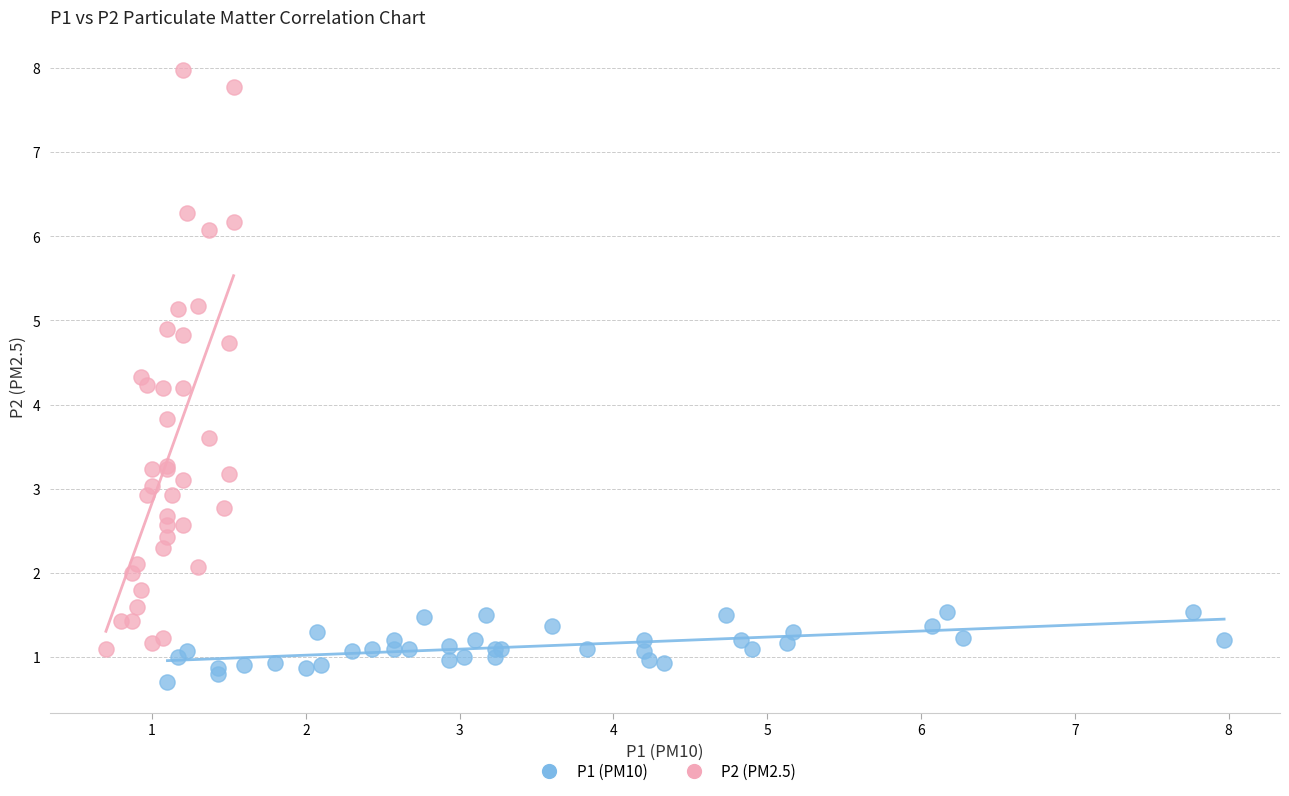

Which series reaches the minimum Y coordinate?

P1 (PM10)